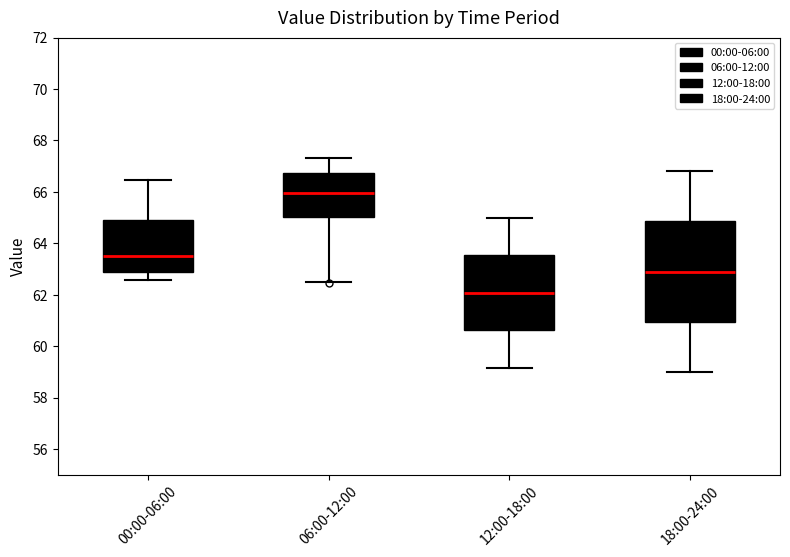

Where is the upper edge of the box for 12:00-18:00 on the y-axis? The values are not printed on the chart, so give them approximately, as read against the axis.

63.6